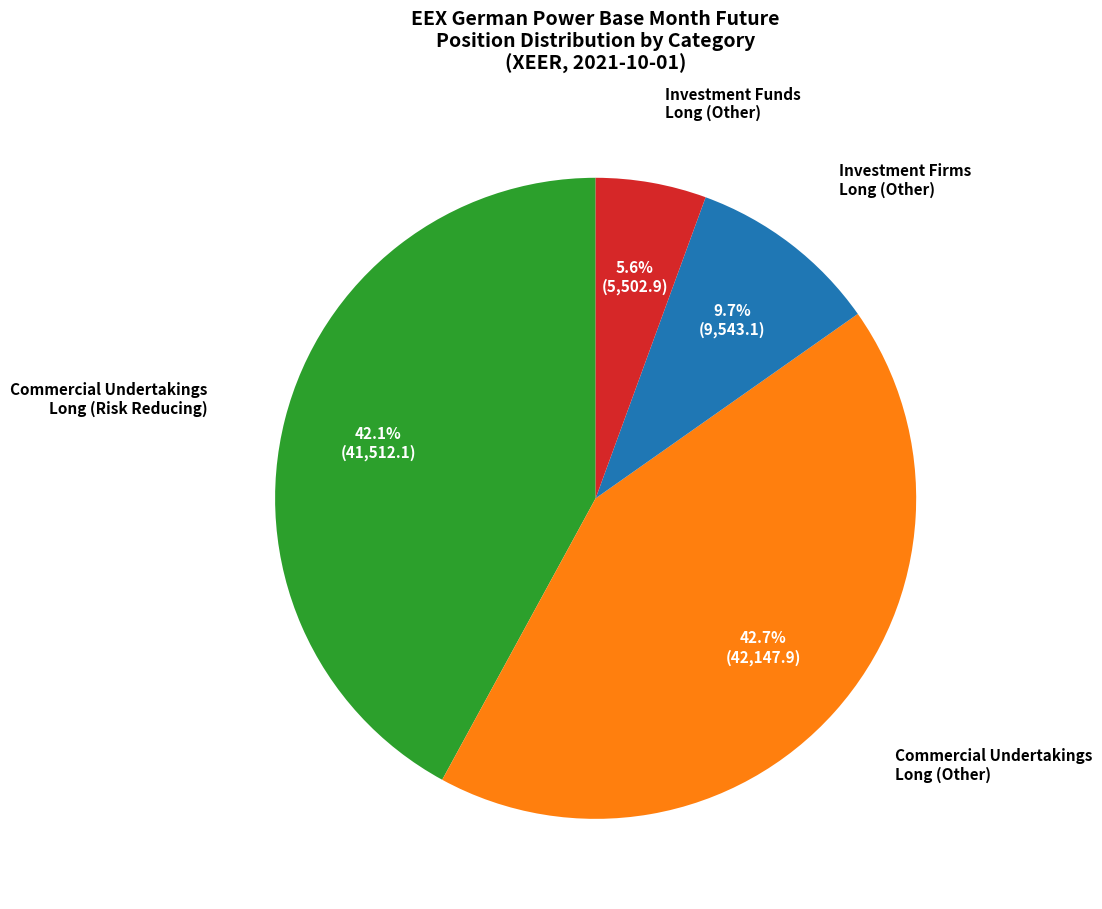

Which category has the biggest portion of the pie?

Commercial Undertakings Long (Other)